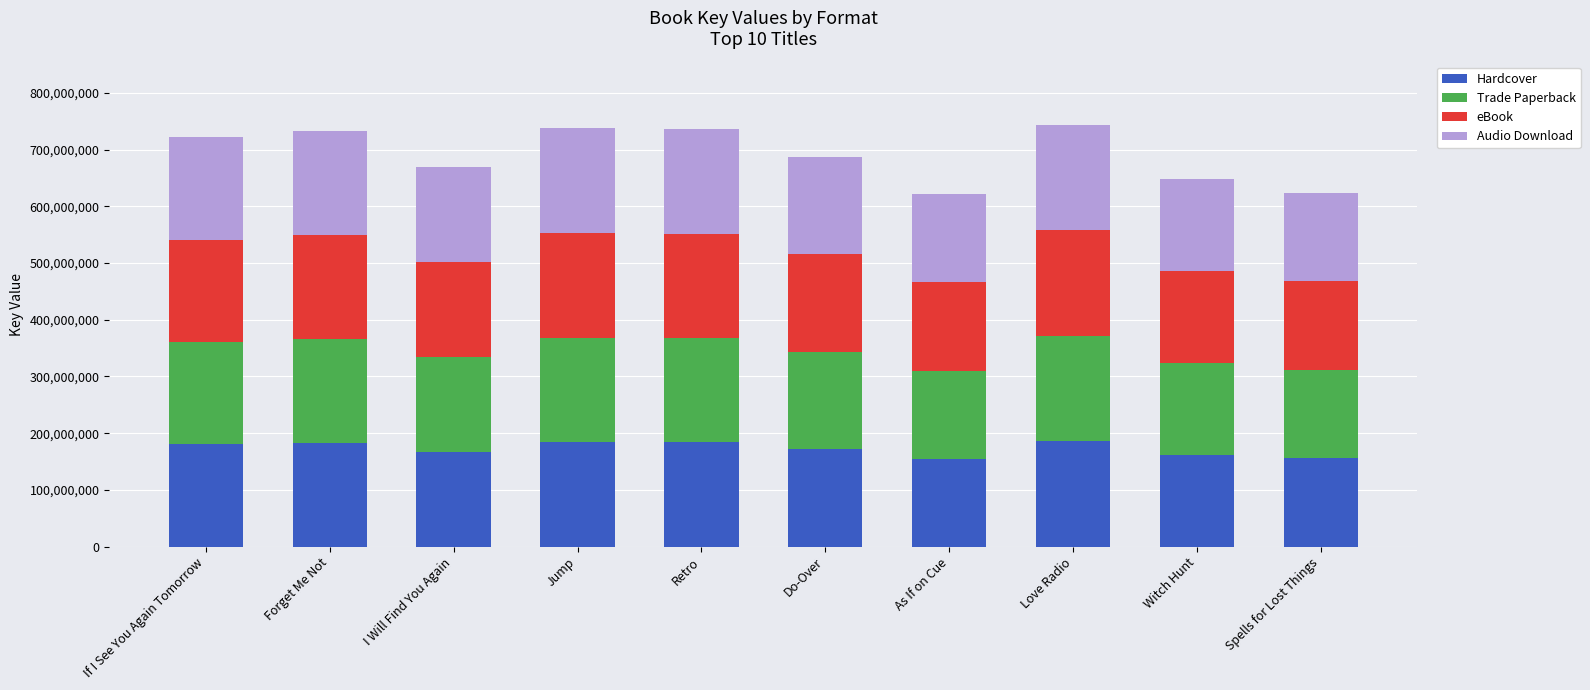

What is the lowest value of the Hardcover series?

155204864